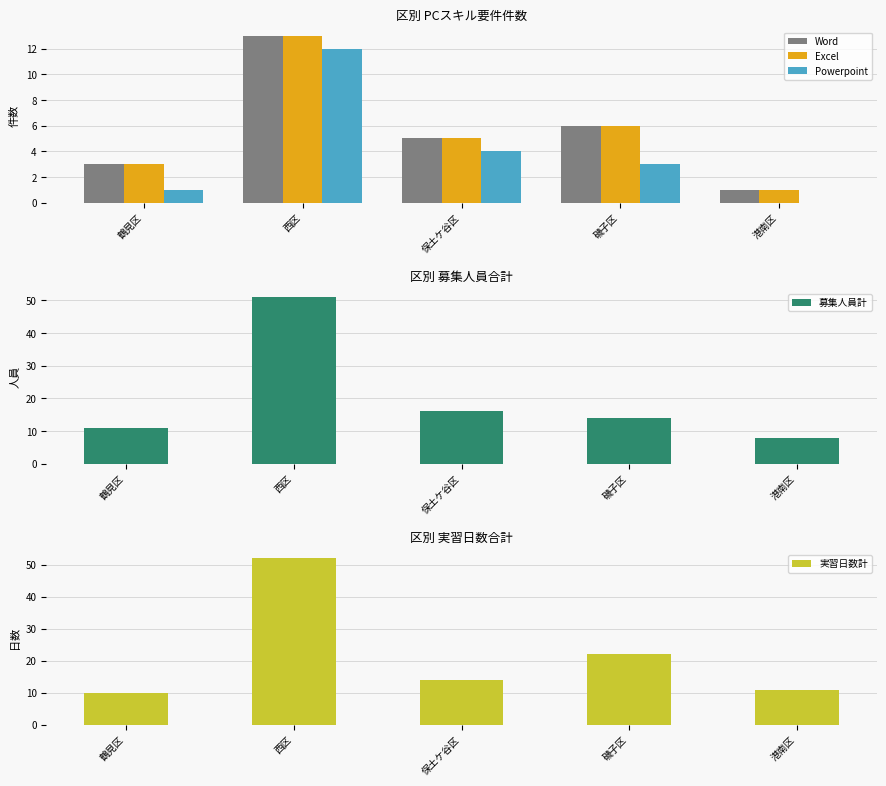

Rank the series by their maximum value, from highest to lowest.

実習日数計, 募集人員計, Word, Excel, Powerpoint